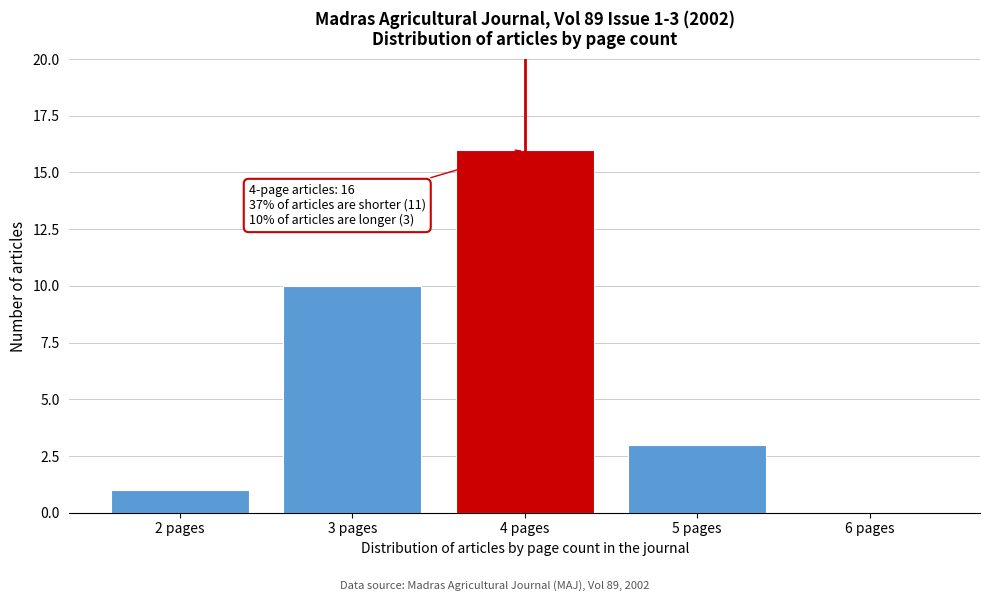

Reading right to left, what are all the values shown in this chart?

6 pages=0	5 pages=3	4 pages=16	3 pages=10	2 pages=1